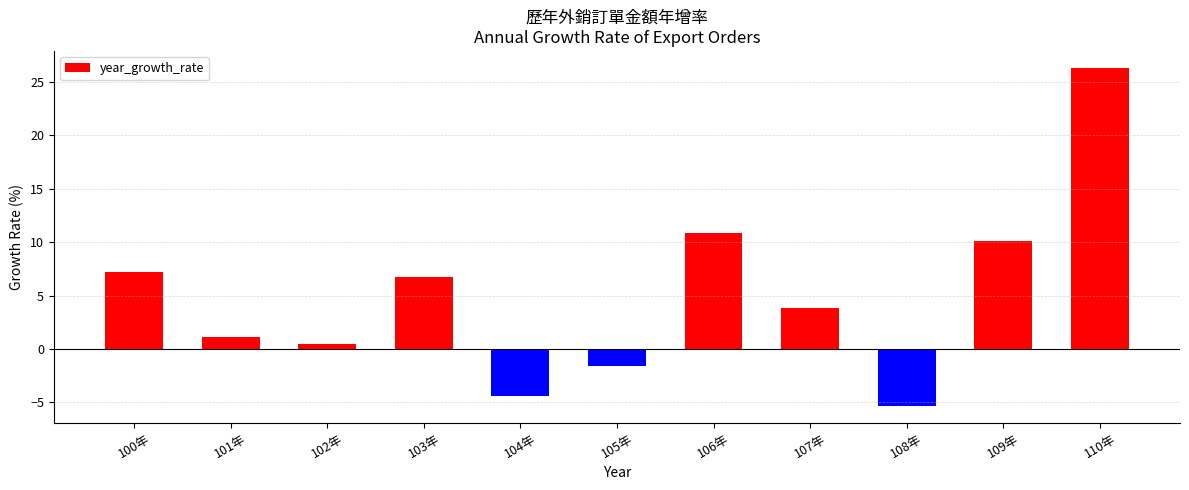

What is the average value?

5.0